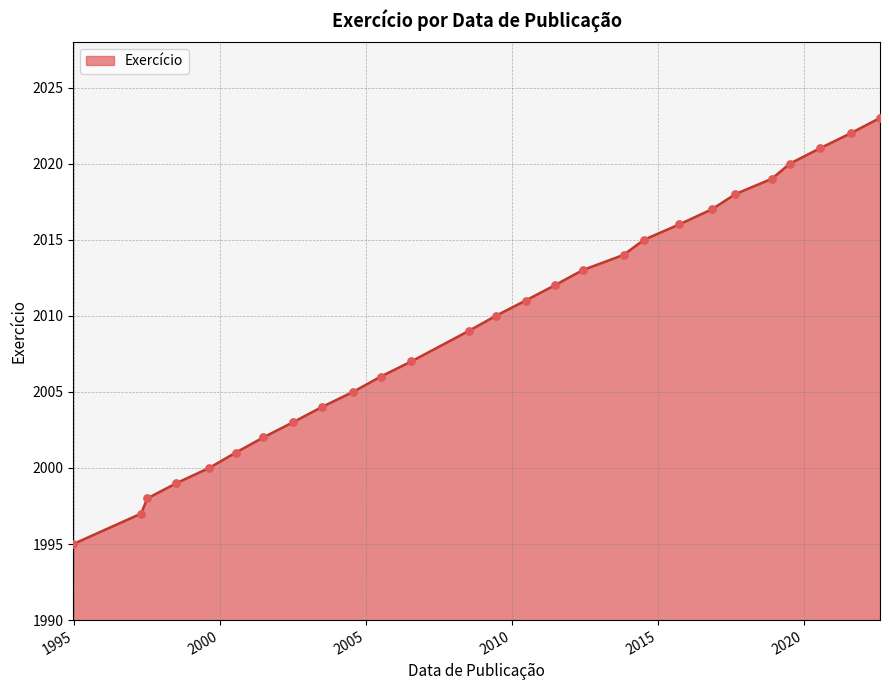

What is the minimum value shown in the chart?

1995